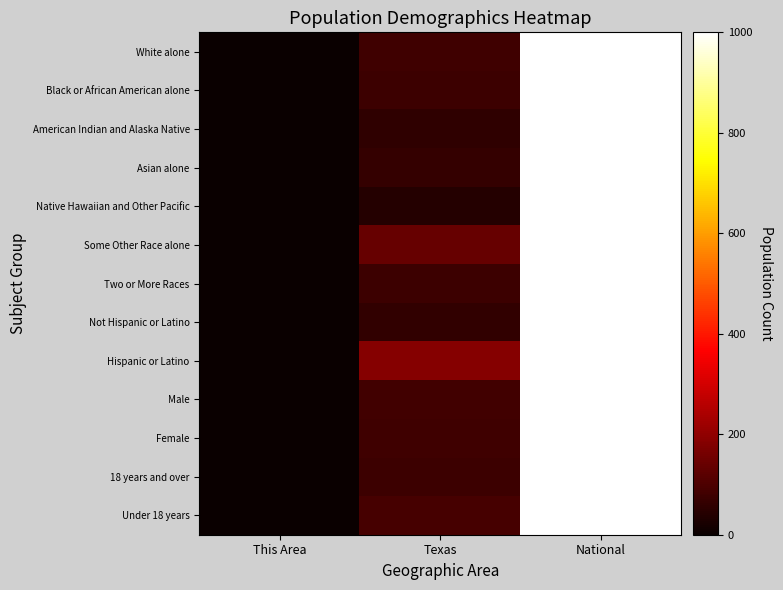

Which series has the largest range (max minus min)?

Native Hawaiian and Other Pacific